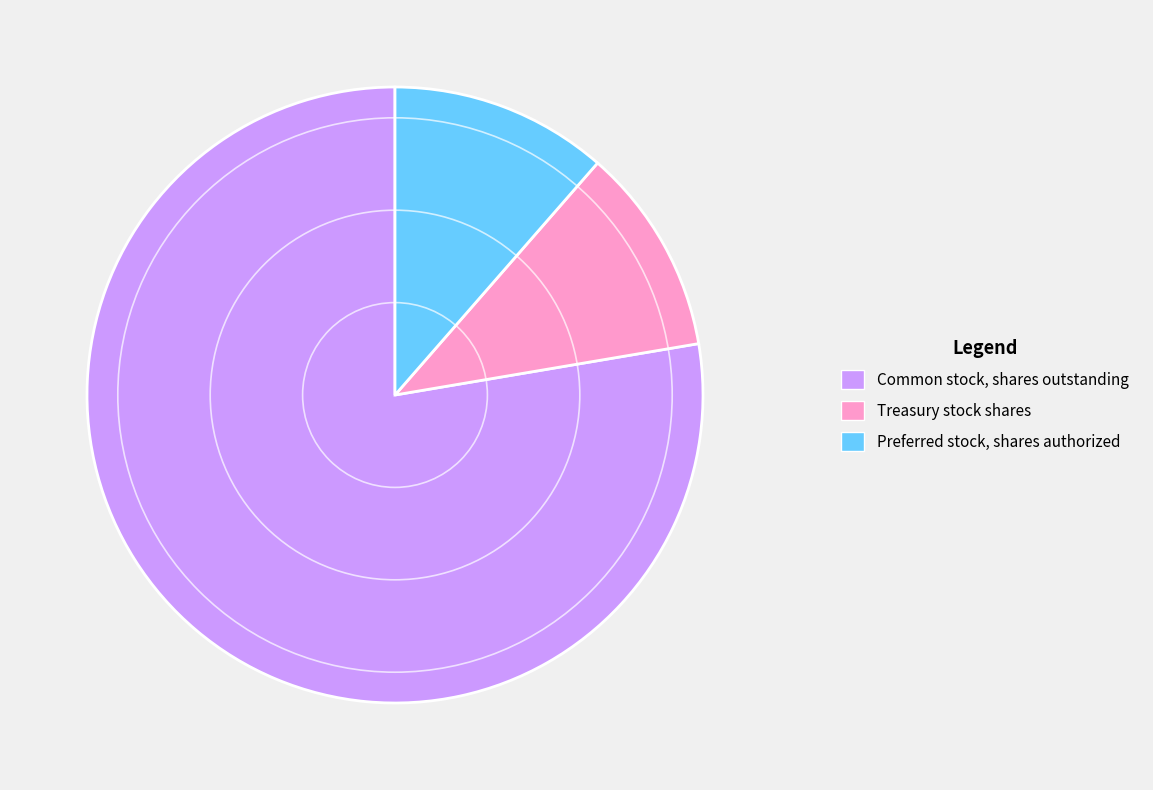

Do Treasury stock shares and Preferred stock, shares authorized together represent more than half of the pie?

No